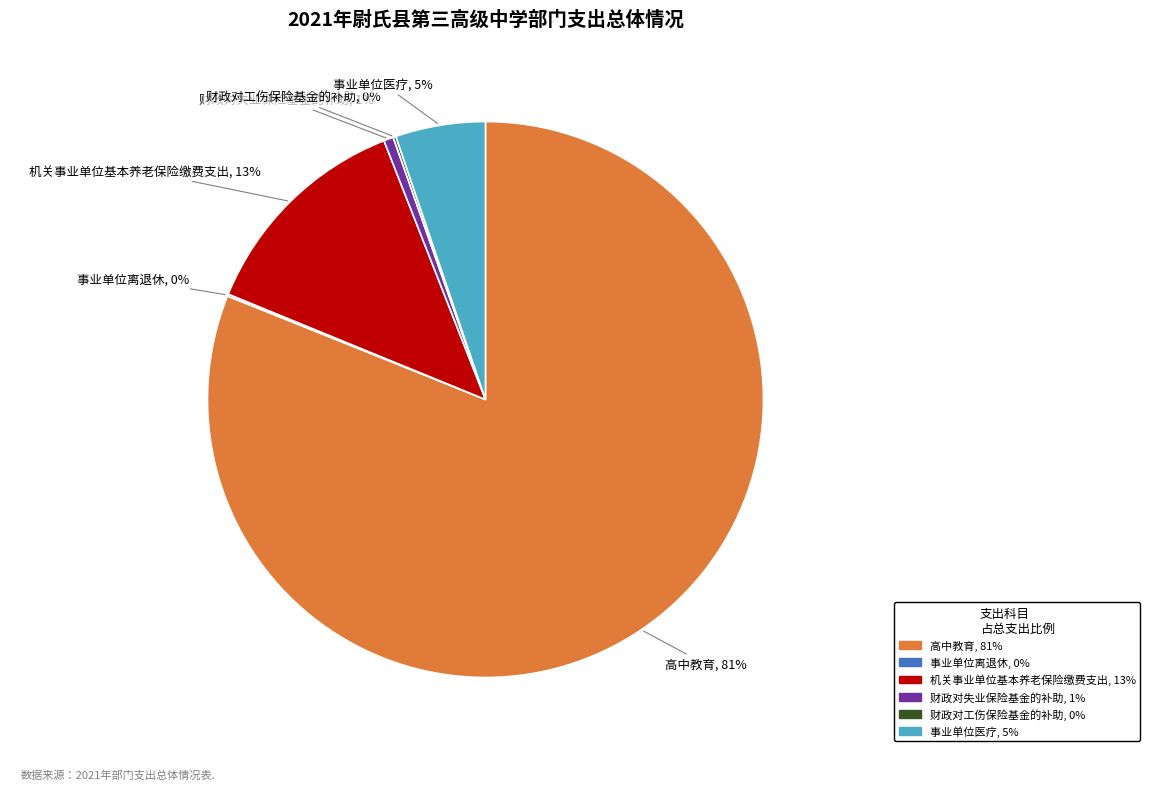

Is it true that 高中教育 is 81% of the pie?

True